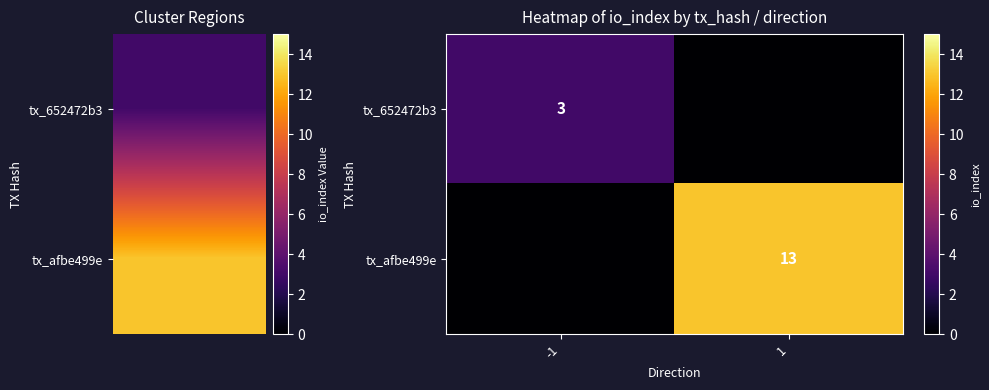

Is the value of tx_afbe499e at 1 greater than the value of tx_652472b3 at -1?

Yes